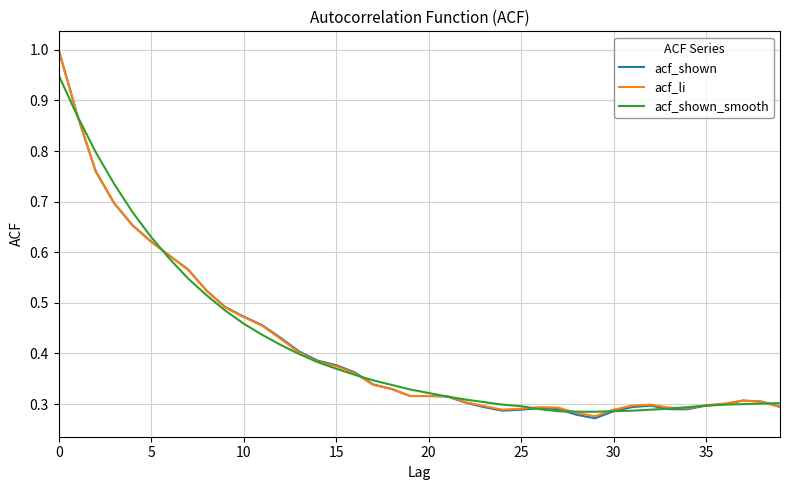

Which series has the widest spread of values?

acf_shown